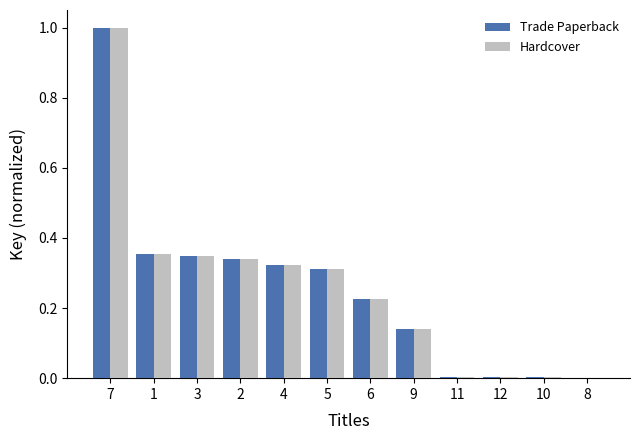

The value of Trade Paperback at 10 is 0.0. True or false?

True